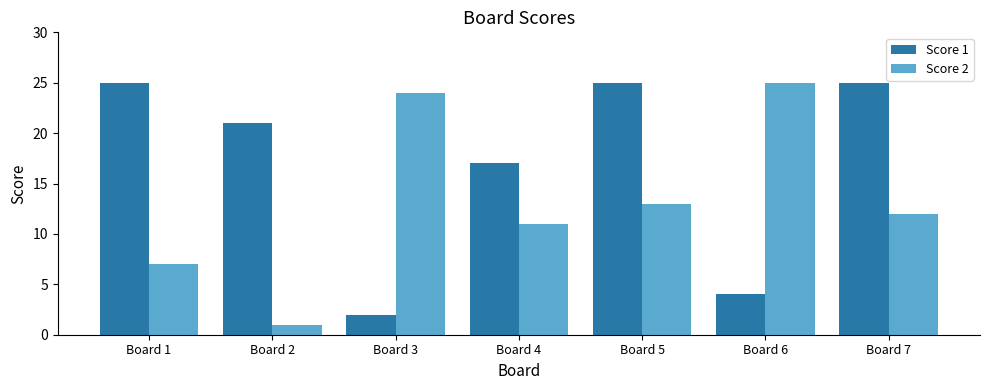

Reading left to right, transcribe all the data shown in this chart.

Score 1: 25	21	2	17	25	4	25
Score 2: 7	1	24	11	13	25	12